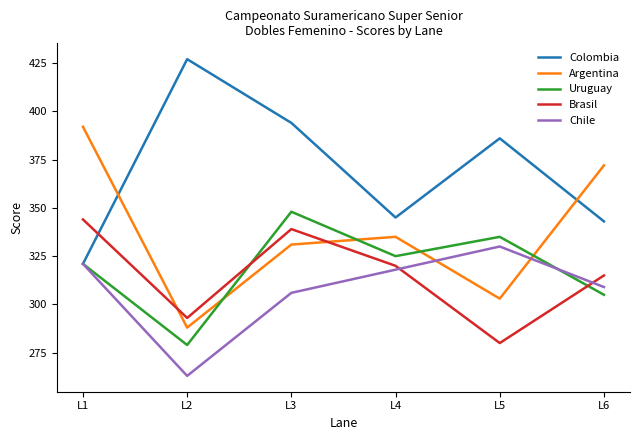

How many series are shown in this chart?

5